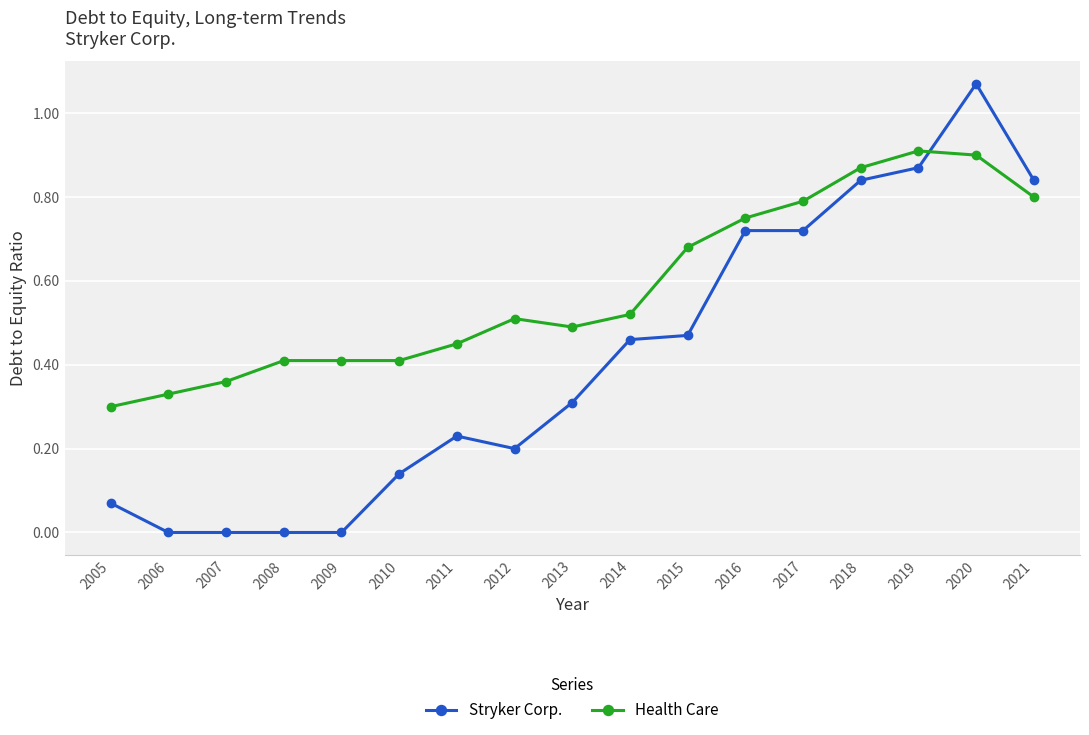

At which category does the chart reach its peak across all series?

2020